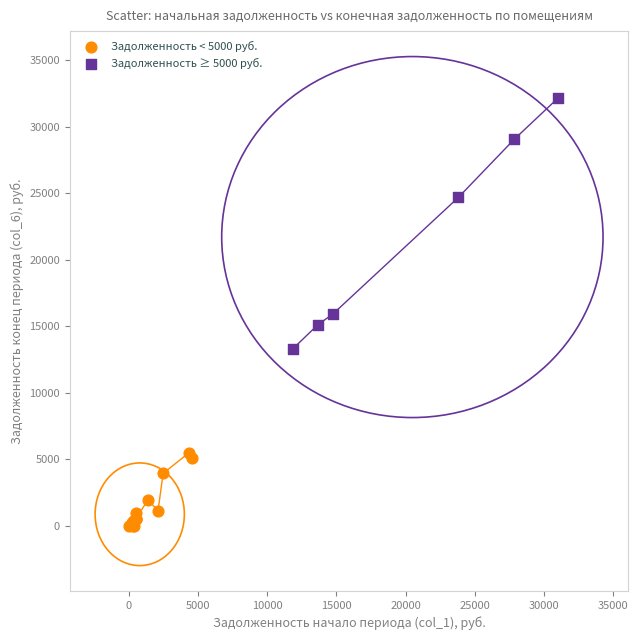

Which series contains the lowest Y value?

Задолженность < 5000 руб.